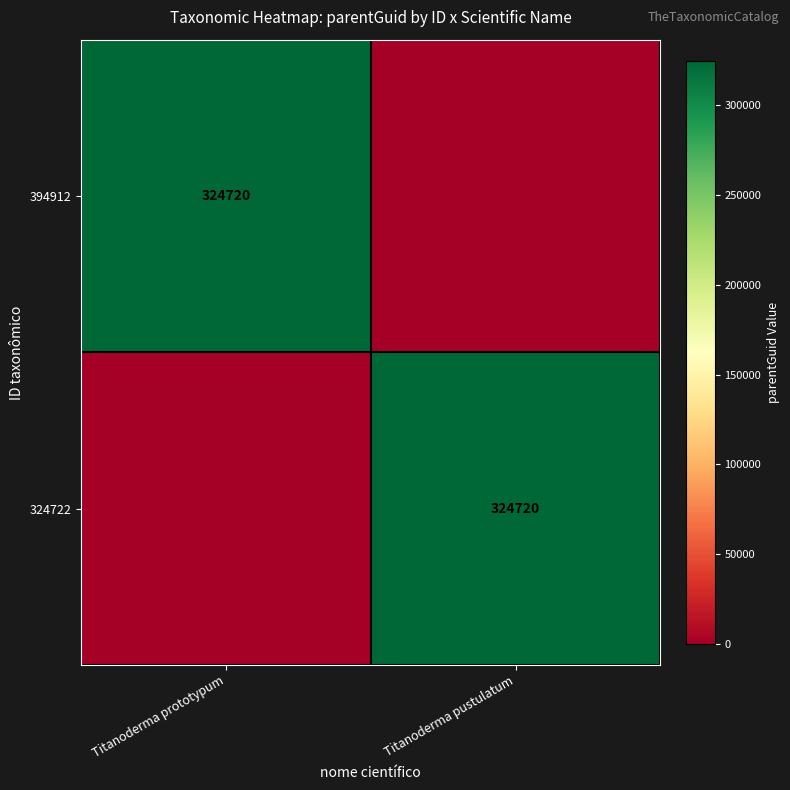

Is it true that 394912 equals 324720 at Titanoderma prototypum?

True